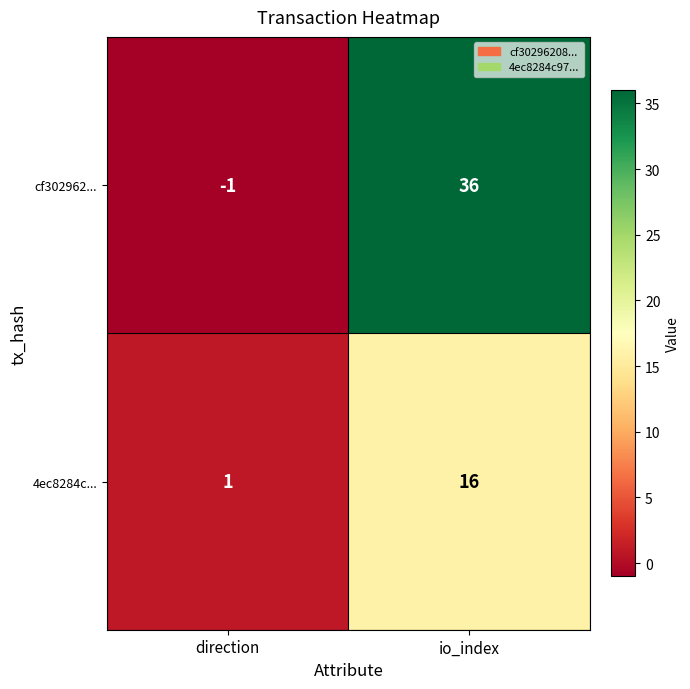

Reading left to right, extract all data points from this chart.

cf302962...: -1	36
4ec8284c...: 1	16